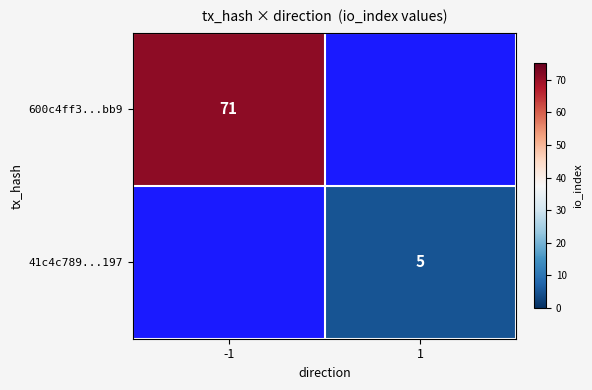

True or false: 600c4ff3...bb9 has a value of 71 at -1.

True